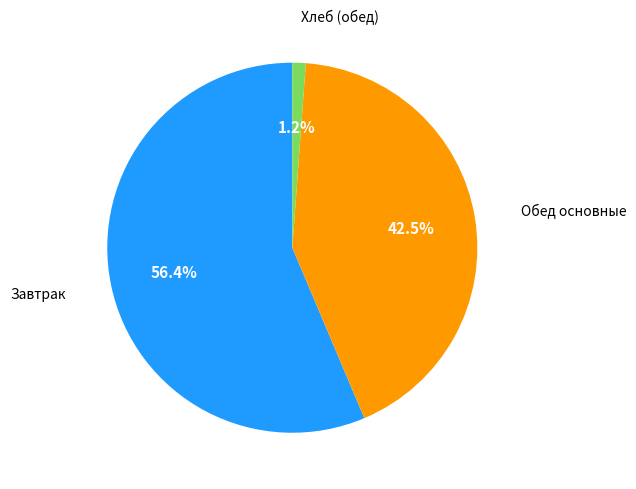

Is there any slice that represents more than half of the pie?

Yes